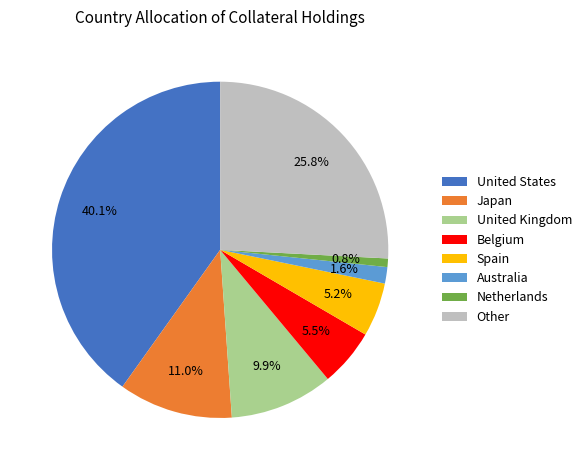

The United States slice represents 40% of the pie. True or false?

True